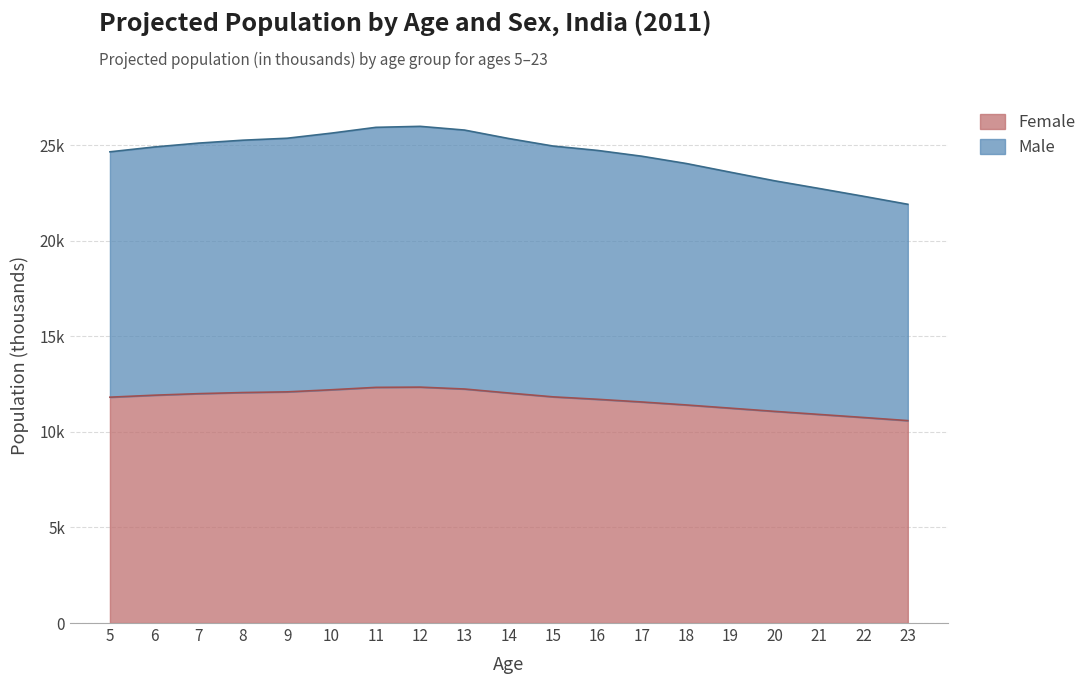

List the series in order of their overall mean, highest first.

Male, Female